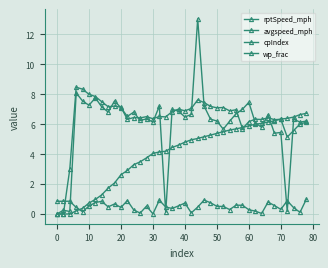

Which series has the largest total across all categories?

avgspeed_mph